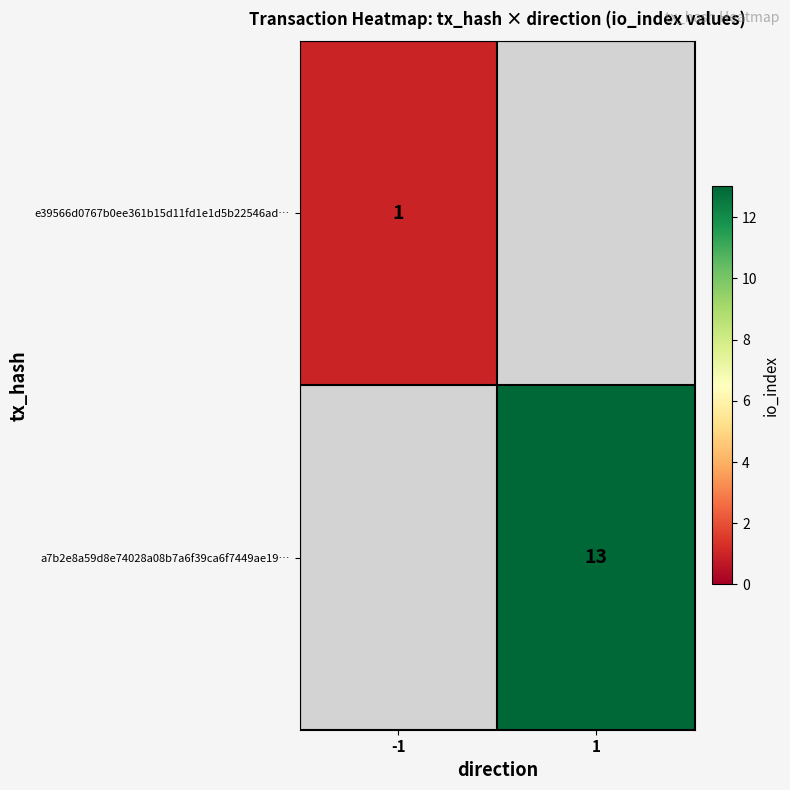

Count the number of categories in the chart.

2